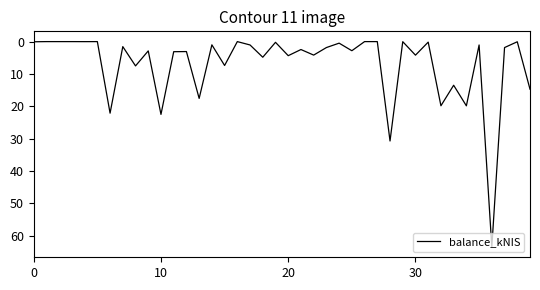

What is the maximum value shown in the chart?

63.5